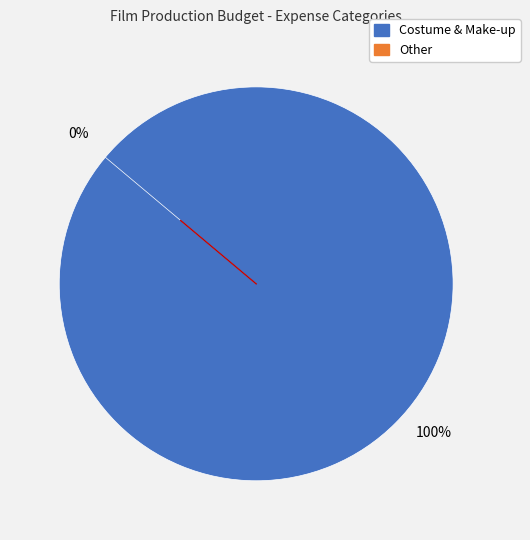

Combined, do Other and Costume & Make-up account for over 50%?

Yes